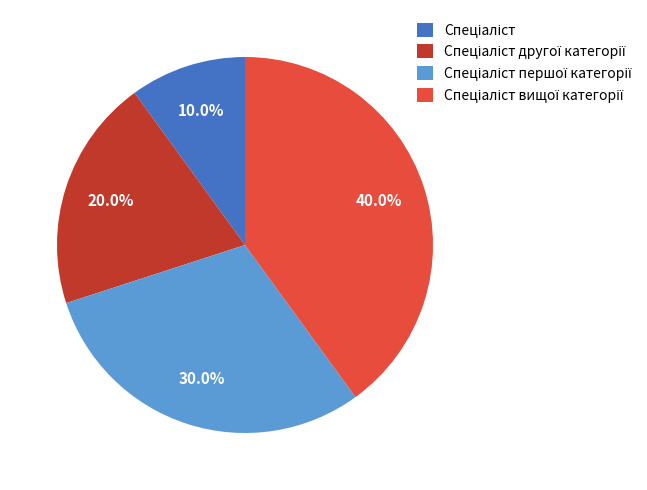

Does any single category account for the majority?

No